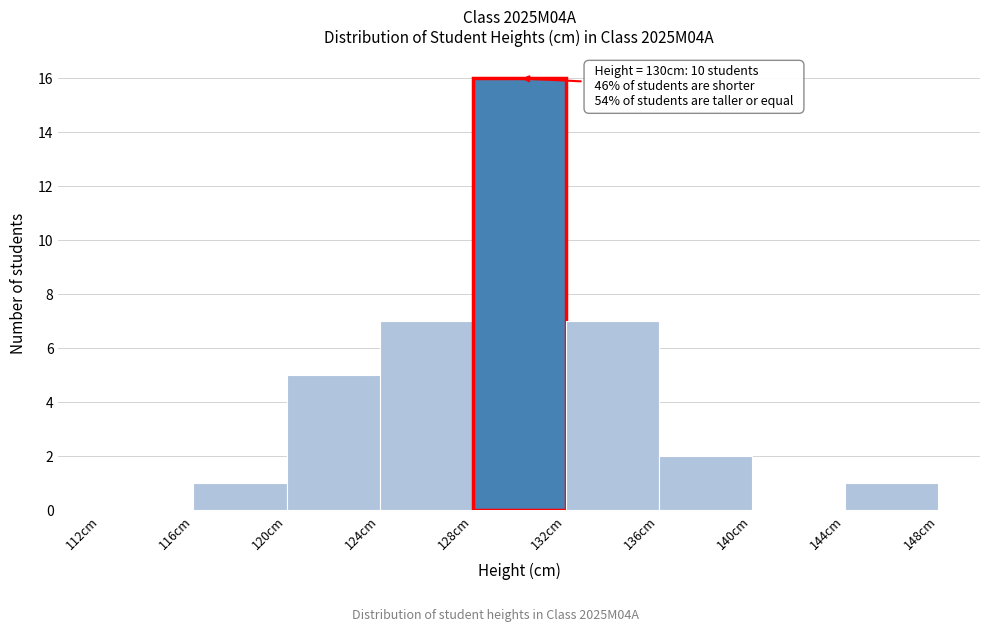

Which range on the x-axis has the tallest bar?

128 to 132